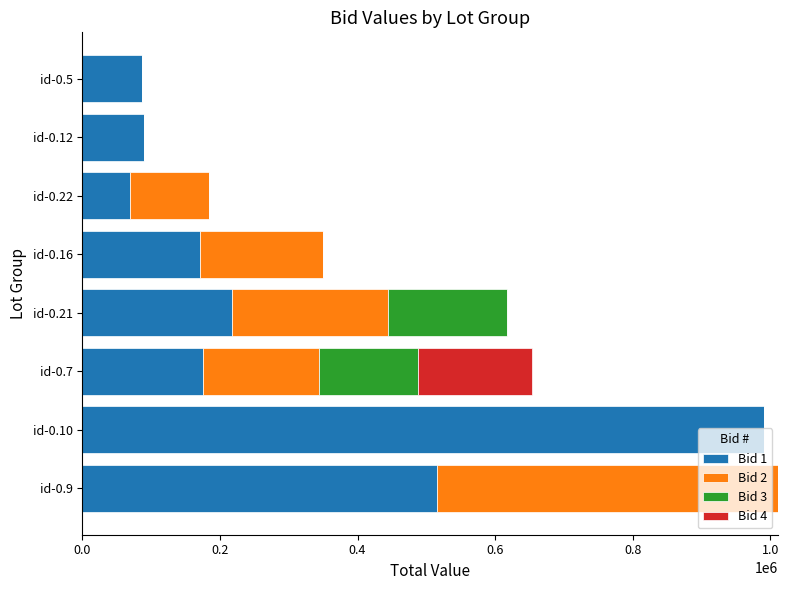

What is the sum of the Bid 1 values at id-0.10 and id-0.5?

1076329.9